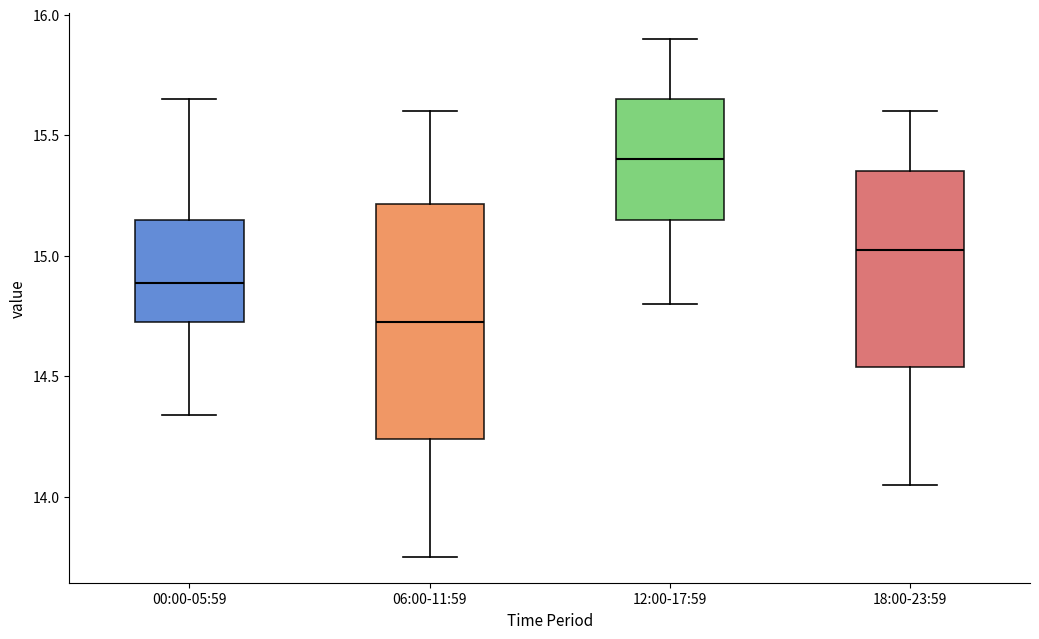

Which box's median line is the highest?

12:00-17:59